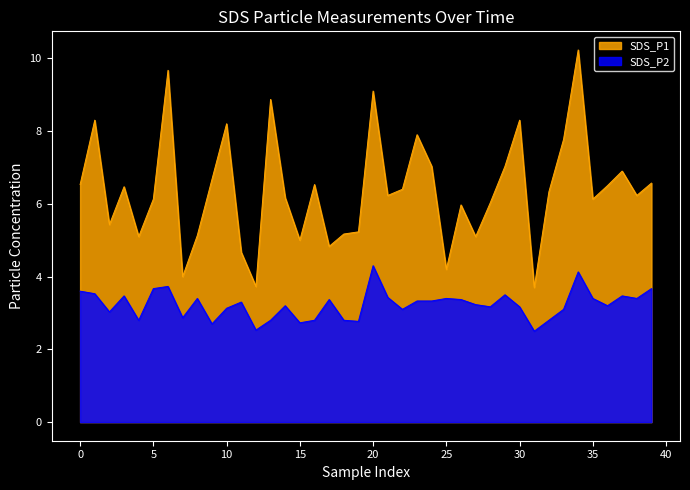

Reading left to right, what are all the values shown in this chart?

SDS_P1: 6.5	8.3	5.4	6.5	5.1	6.1	9.7	4.0	5.1	6.7	8.2	4.7	3.7	8.9	6.2	5.0	6.5	4.8	5.2	5.2	9.1	6.2	6.4	7.9	7.0	4.2	6.0	5.1	6.0	7.0	8.3	3.7	6.3	7.8	10.2	6.1	6.5	6.9	6.2	6.6
SDS_P2: 3.6	3.5	3.0	3.5	2.8	3.7	3.7	2.9	3.4	2.7	3.1	3.3	2.5	2.8	3.2	2.7	2.8	3.4	2.8	2.8	4.3	3.4	3.1	3.3	3.3	3.4	3.4	3.2	3.2	3.5	3.2	2.5	2.8	3.1	4.1	3.4	3.2	3.5	3.4	3.7